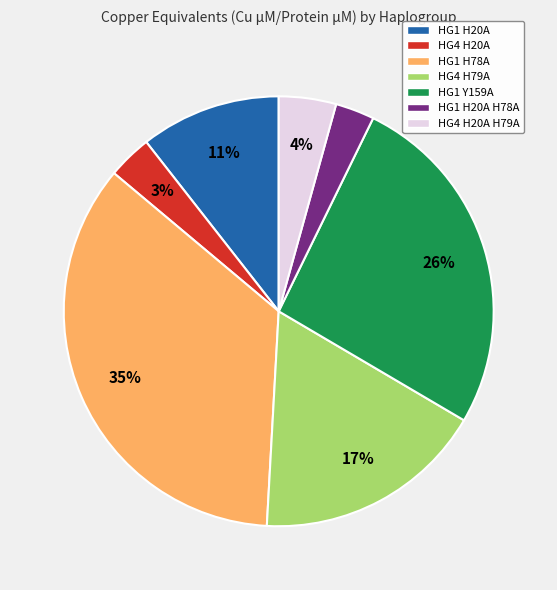

Does any single category account for the majority?

No